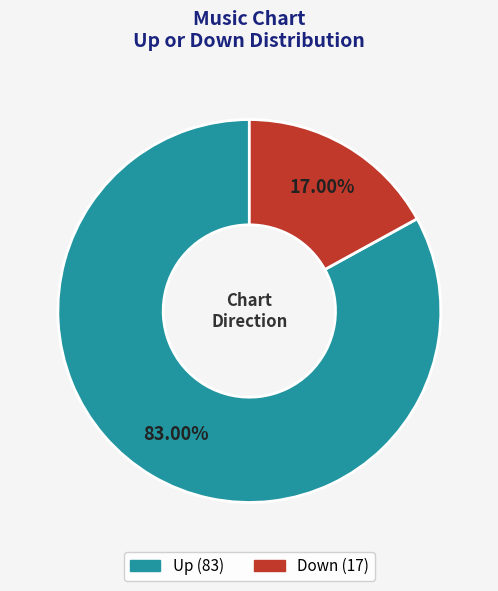

Is there any slice that represents more than half of the pie?

Yes